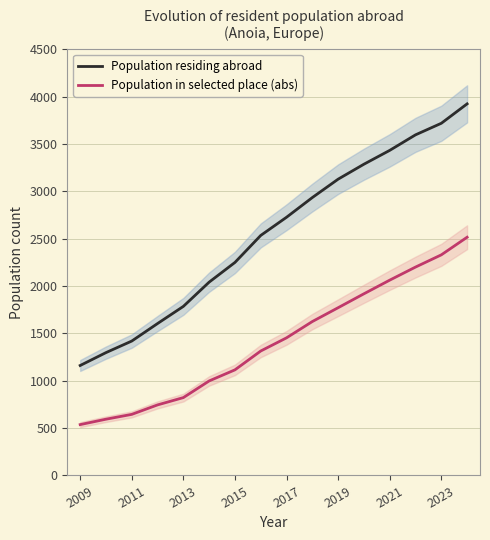

True or false: Population in selected place (abs) and Population residing abroad cross at least once.

False